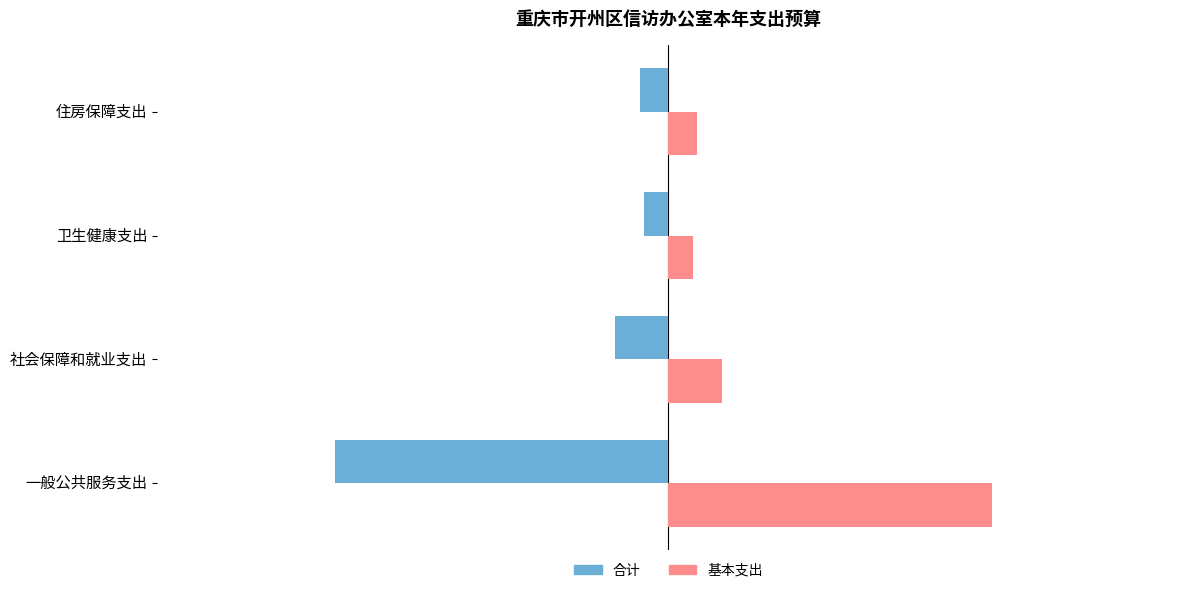

At which label is 基本支出 closest to 170?

社会保障和就业支出